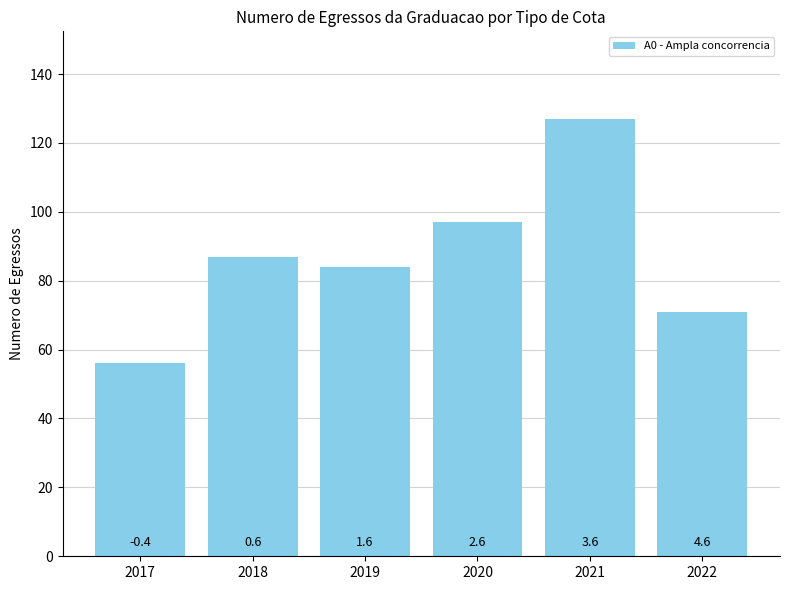

Reading right to left, extract all data points from this chart.

2022=71	2021=127	2020=97	2019=84	2018=87	2017=56